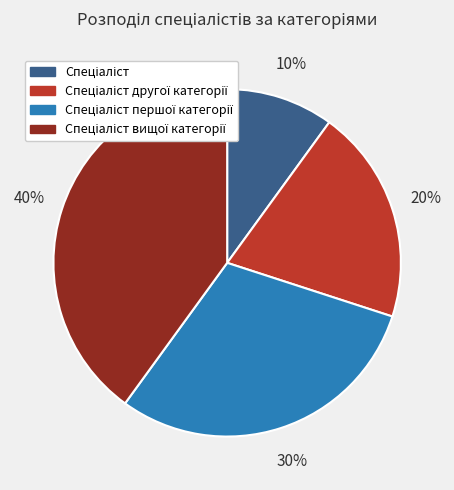

Is there any slice that represents more than half of the pie?

No